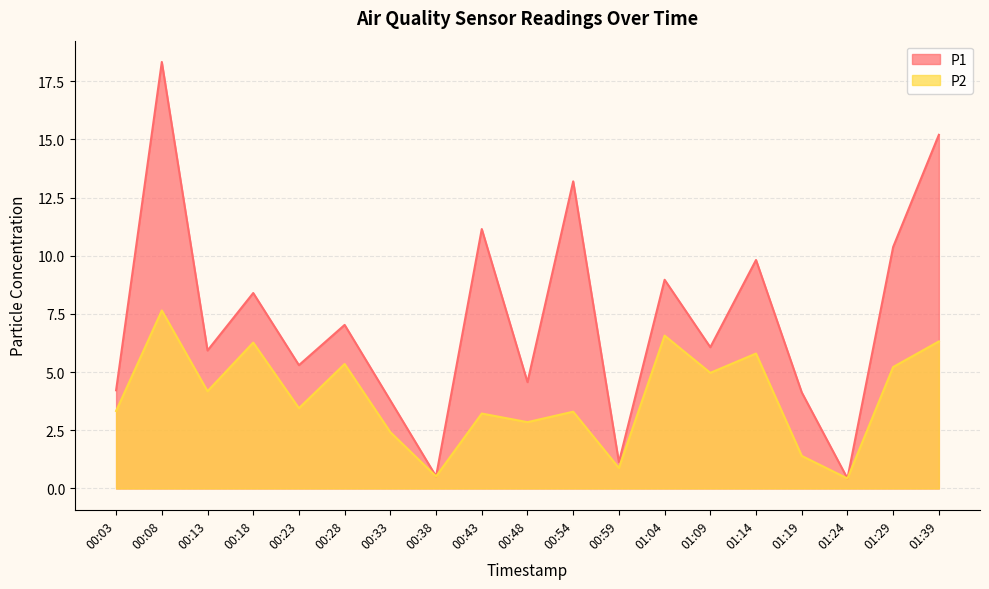

What is the highest value of the P1 series?

18.3